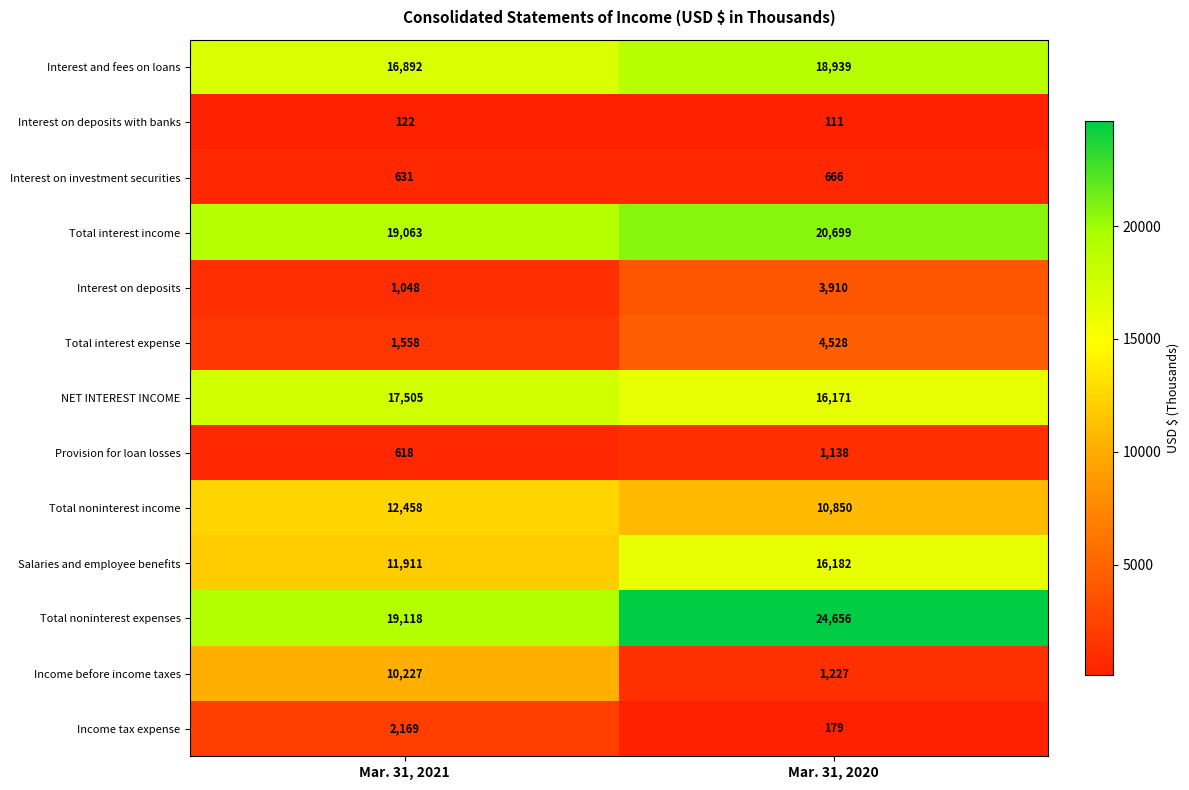

Reading left to right, list all the values displayed in this chart.

Interest and fees on loans: 16892	18939
Interest on deposits with banks: 122	111
Interest on investment securities: 631	666
Total interest income: 19063	20699
Interest on deposits: 1048	3910
Total interest expense: 1558	4528
NET INTEREST INCOME: 17505	16171
Provision for loan losses: 618	1138
Total noninterest income: 12458	10850
Salaries and employee benefits: 11911	16182
Total noninterest expenses: 19118	24656
Income before income taxes: 10227	1227
Income tax expense: 2169	179